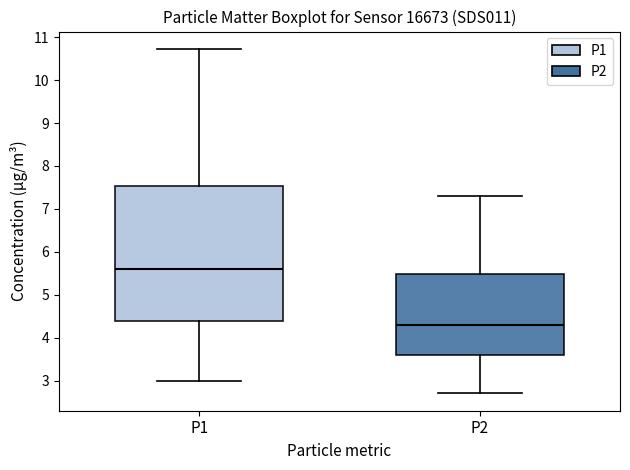

Reading left to right, read every box against the y-axis: the position of its median line, the range the box covers, and the ends of its whiskers. The values are not printed on the chart, so give them approximately, as read against the axis.

P1: median 5.6, box 4.4 to 7.5, whiskers 3.0 to 10.7
P2: median 4.3, box 3.6 to 5.5, whiskers 2.7 to 7.3